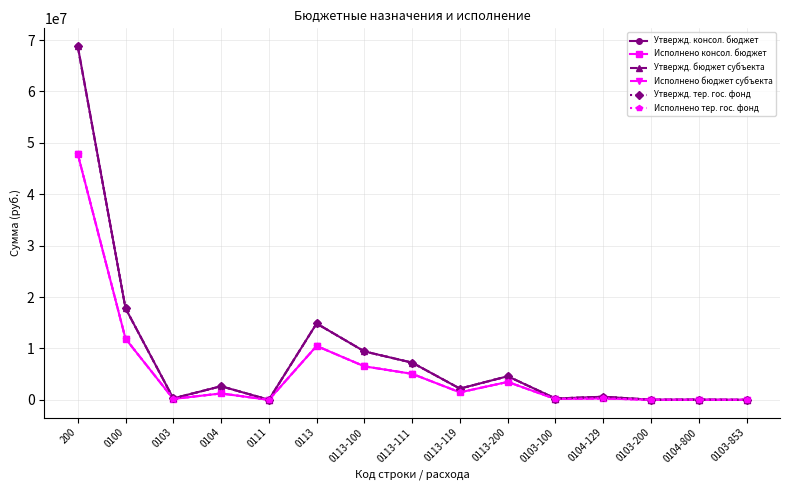

What is the difference between the highest and lowest values at 0104-129?

333901.3